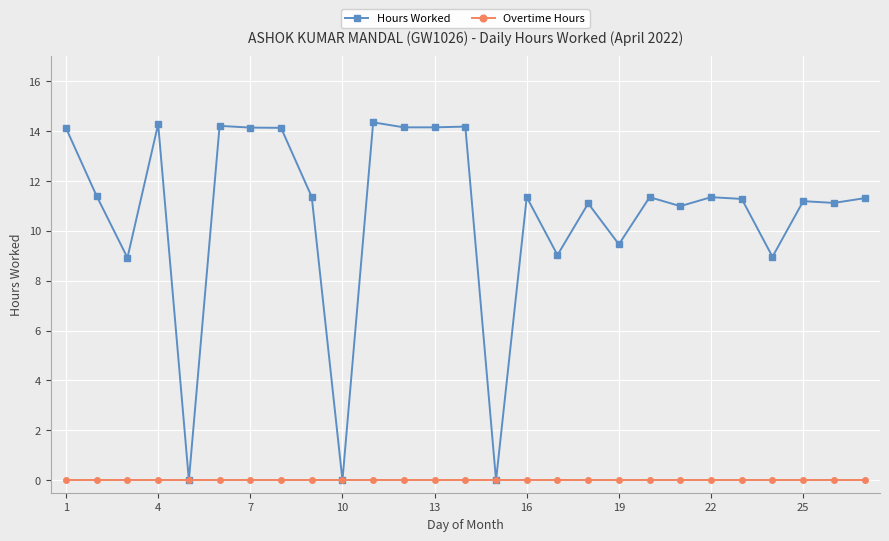

List the series in order of their peak value, highest first.

Hours Worked, Overtime Hours